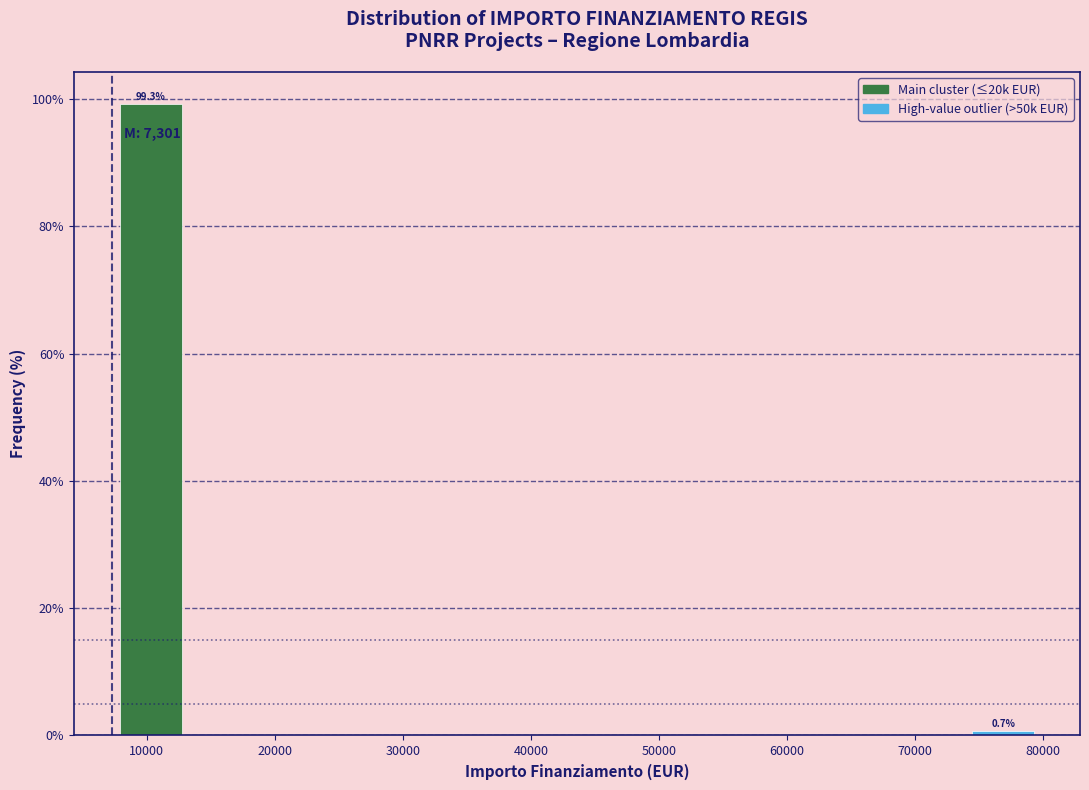

Which range on the x-axis has the tallest bar?

7000 to 13000